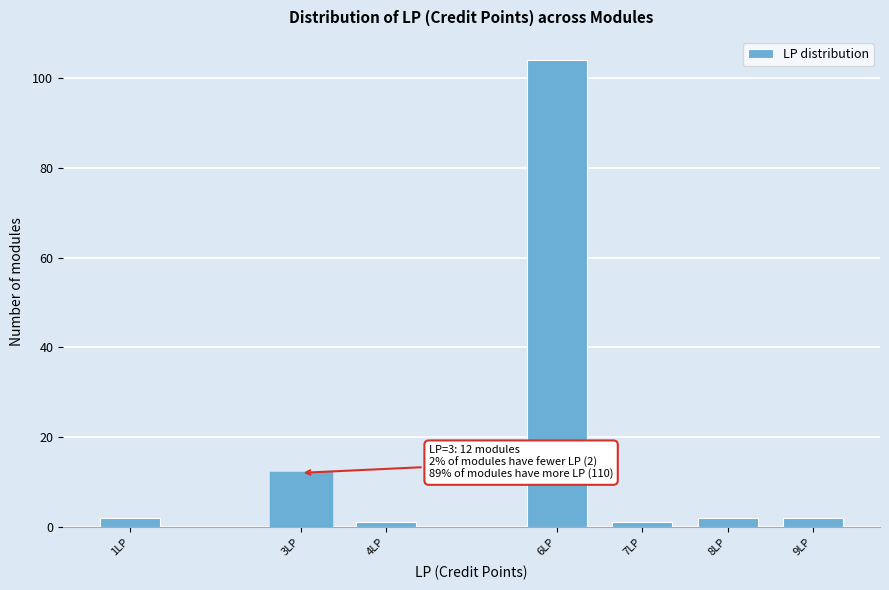

Reading left to right, extract all data points from this chart.

2	12	1	104	1	2	2